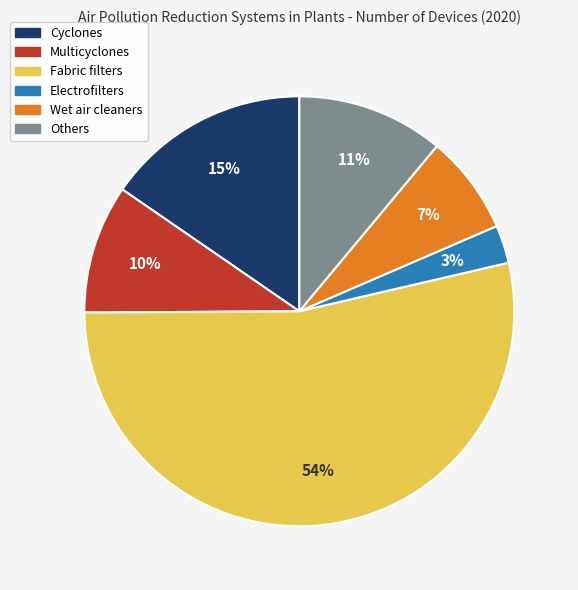

Rank the categories by value from highest to lowest.

Fabric filters, Cyclones, Others, Multicyclones, Wet air cleaners, Electrofilters